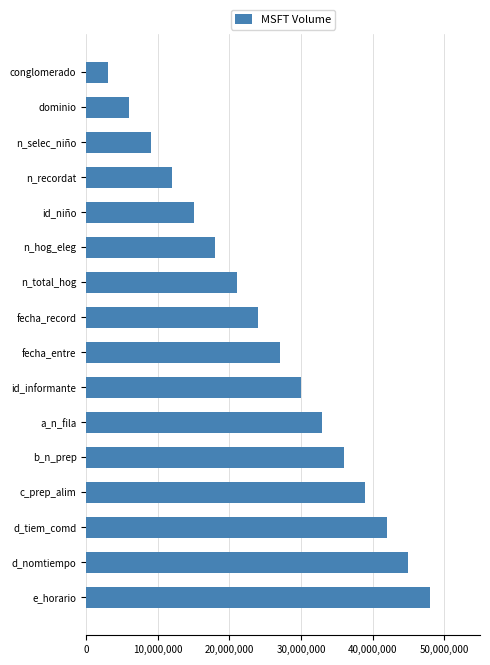

What is the smallest value displayed?

3000000